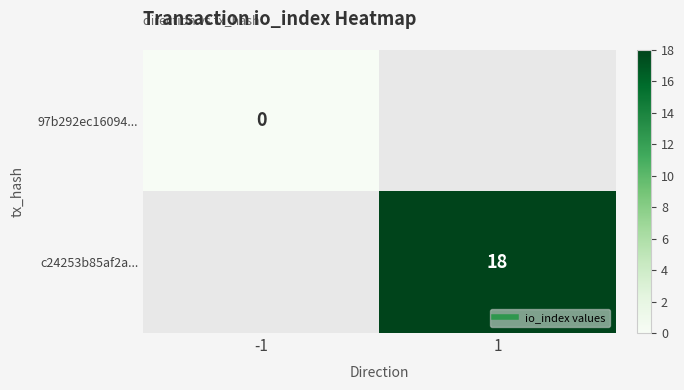

Is it true that c24253b85af2a... equals 18.0 at 1?

True